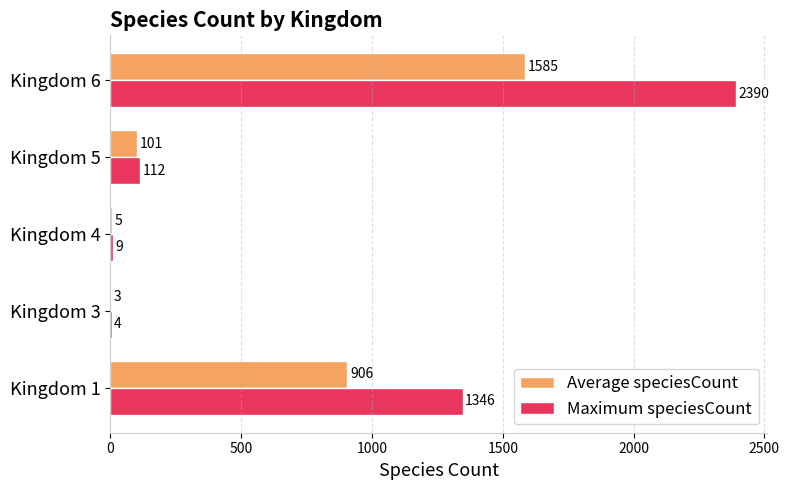

Is it true that Maximum speciesCount equals 2183 at Kingdom 1?

False